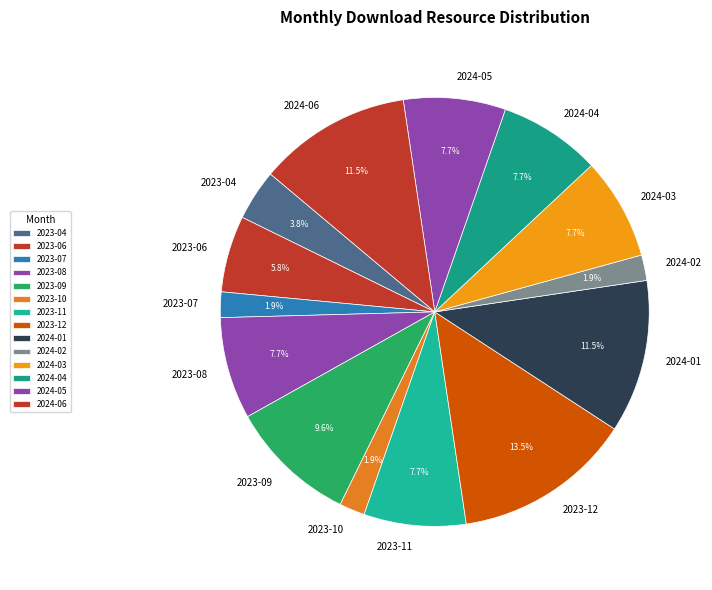

Does any single category account for the majority?

No